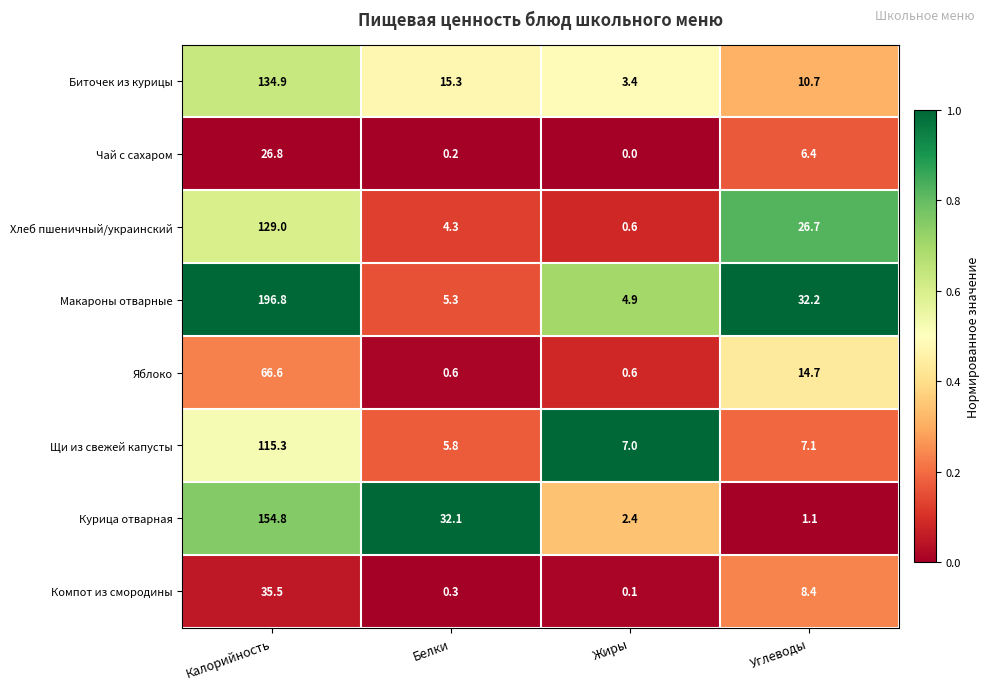

Is it true that Яблоко equals 66.6 at Калорийность?

True